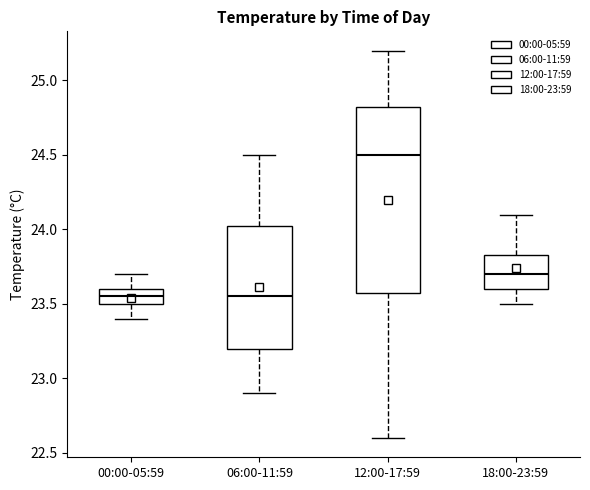

Reading left to right, transcribe this box plot: for each box, give where its median line is, the range the box spans, and where its two whiskers end, as read against the y-axis. The values are not printed on the chart, so give them approximately, as read against the axis.

00:00-05:59: median 23.55, box 23.50 to 23.60, whiskers 23.40 to 23.70
06:00-11:59: median 23.55, box 23.20 to 24.05, whiskers 22.90 to 24.50
12:00-17:59: median 24.50, box 23.60 to 24.85, whiskers 22.60 to 25.20
18:00-23:59: median 23.70, box 23.60 to 23.85, whiskers 23.50 to 24.10